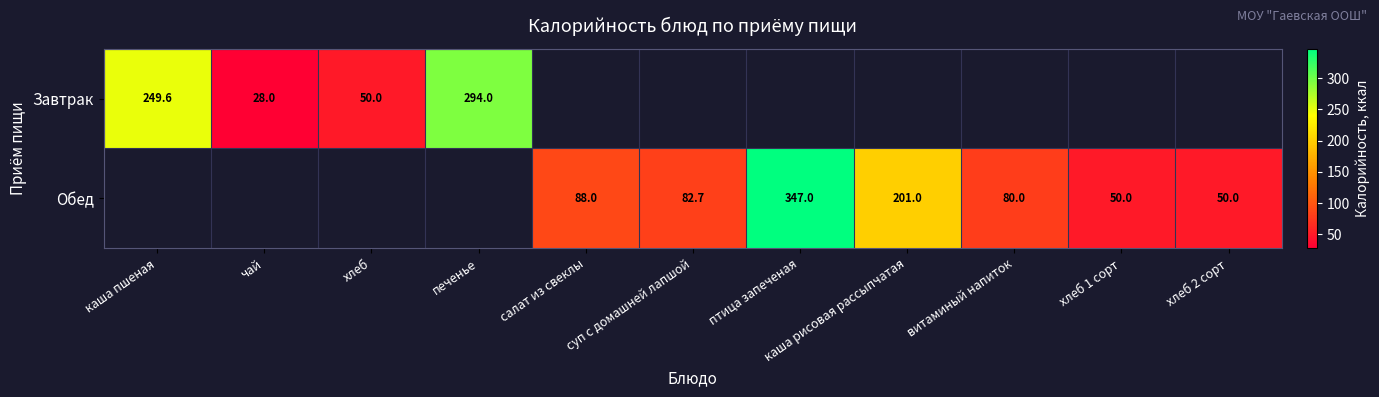

The value of Завтрак at чай is 16.0. True or false?

False